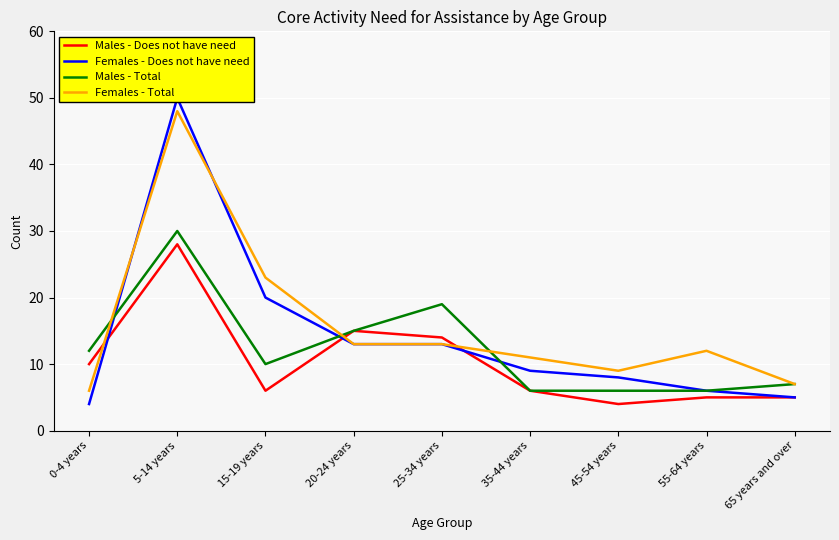

What are all the series names shown in the legend?

Males - Does not have need, Females - Does not have need, Males - Total, Females - Total